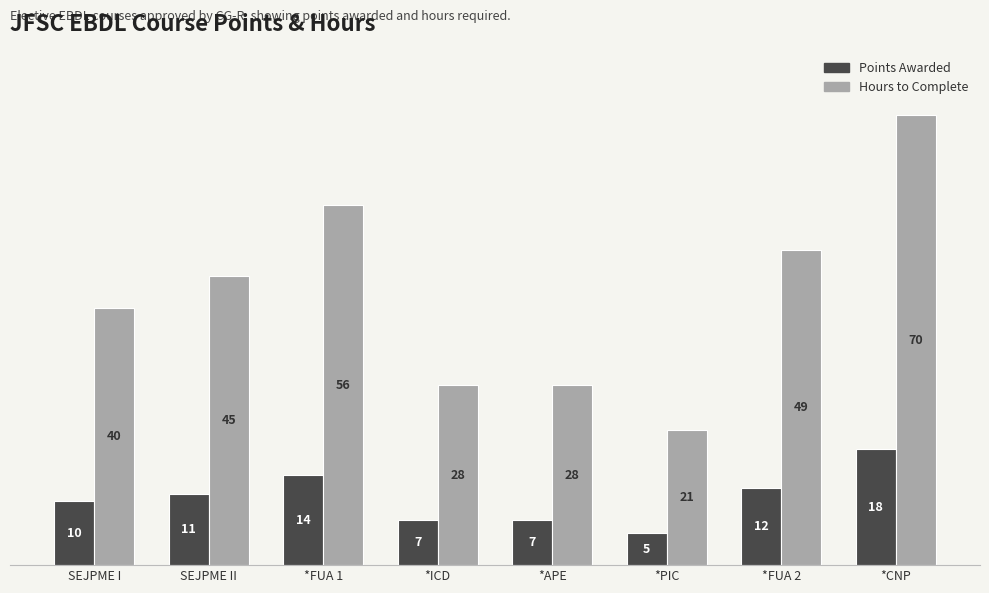

What are all the series names shown in the legend?

Points Awarded, Hours to Complete